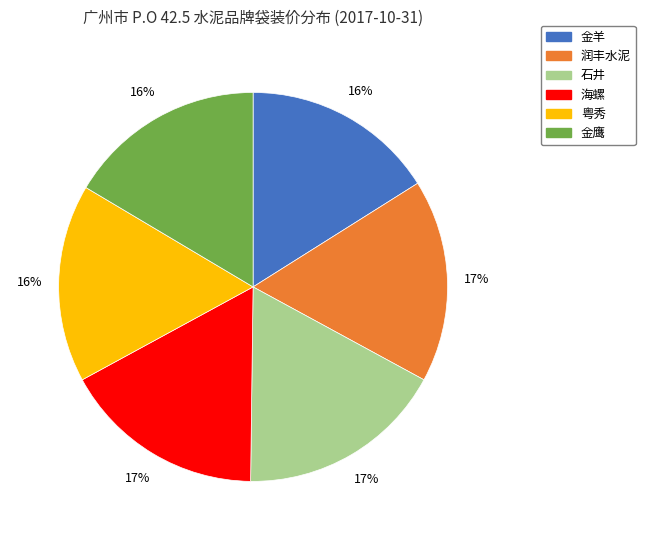

How many slices are in this pie chart?

6